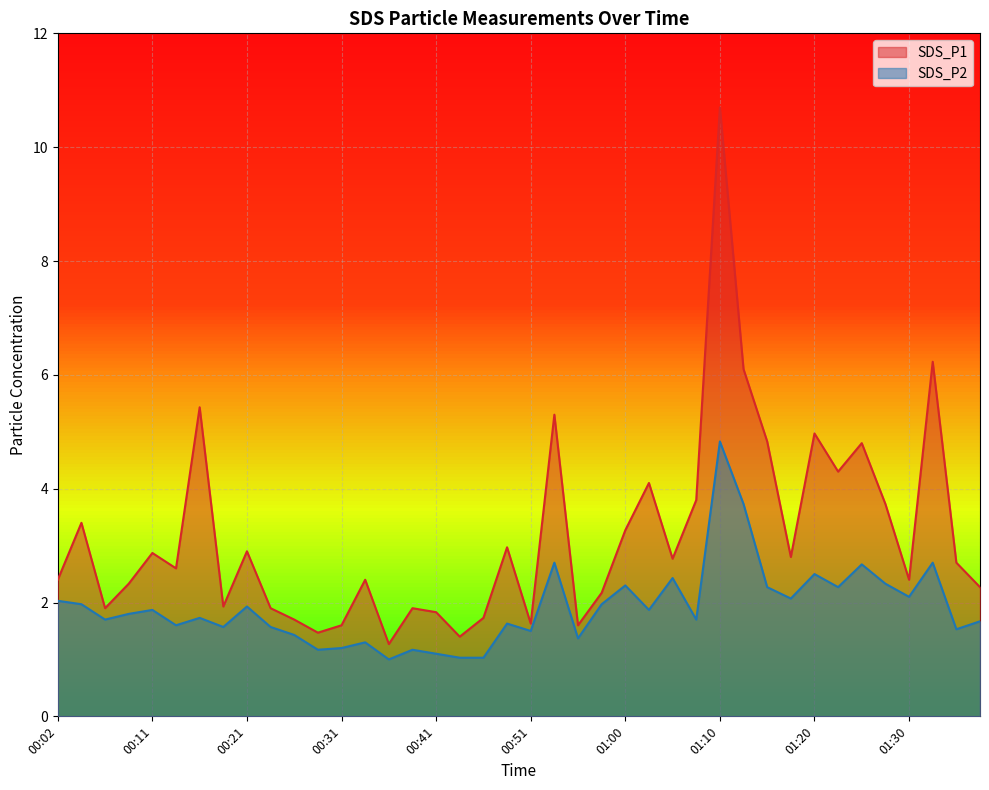

What is the difference between the highest and lowest values at 01:22?

2.0